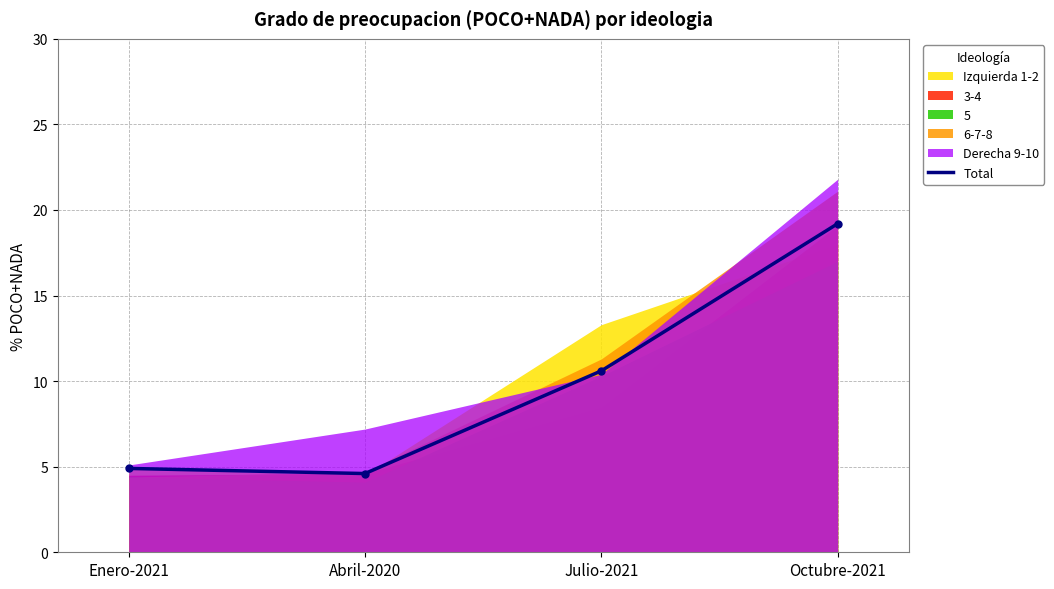

At which label does Total reach its peak?

Octubre-2021